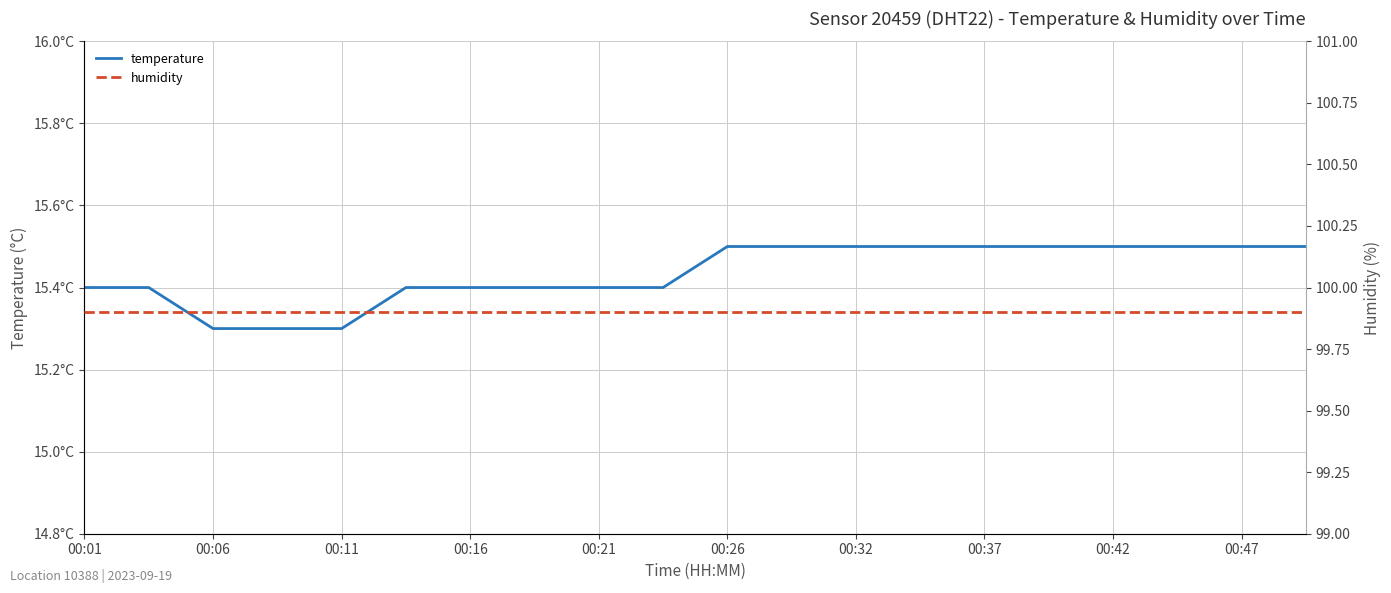

The value of humidity at 11 is 99.9. True or false?

True